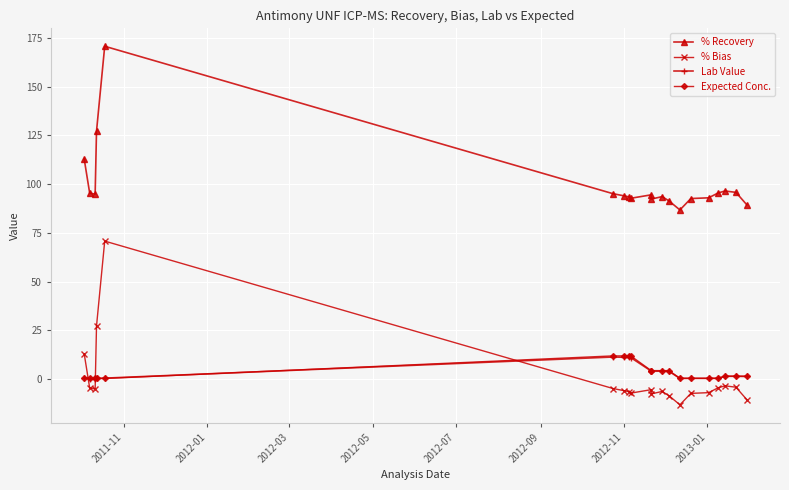

What is the average value of the Lab Value series?

3.4